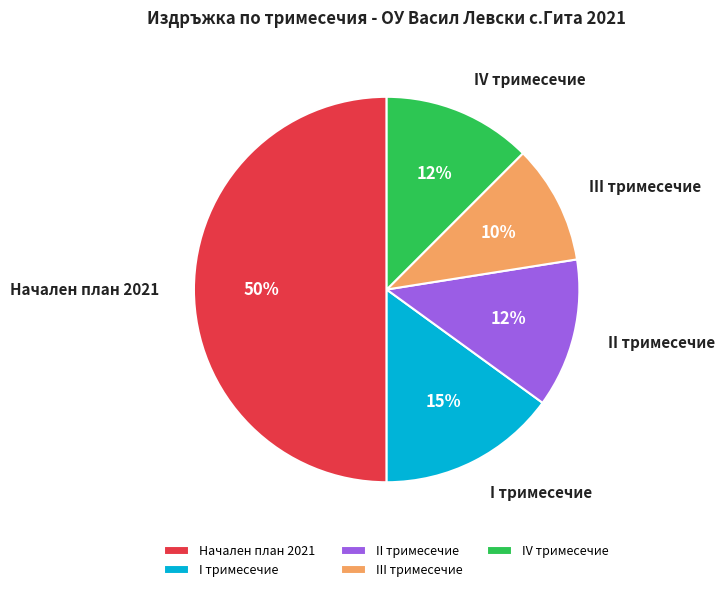

Combined, do Начален план 2021 and II тримесечие account for over 50%?

Yes